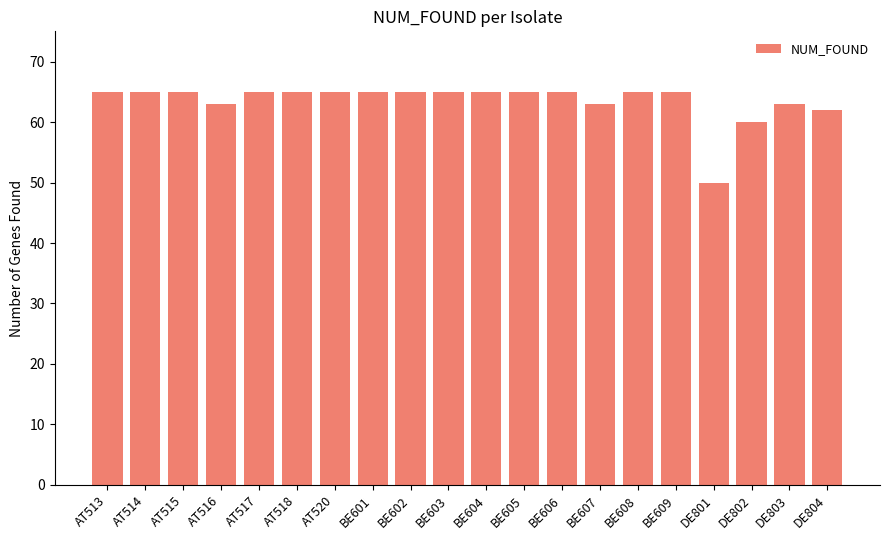

How many series are shown in this chart?

1